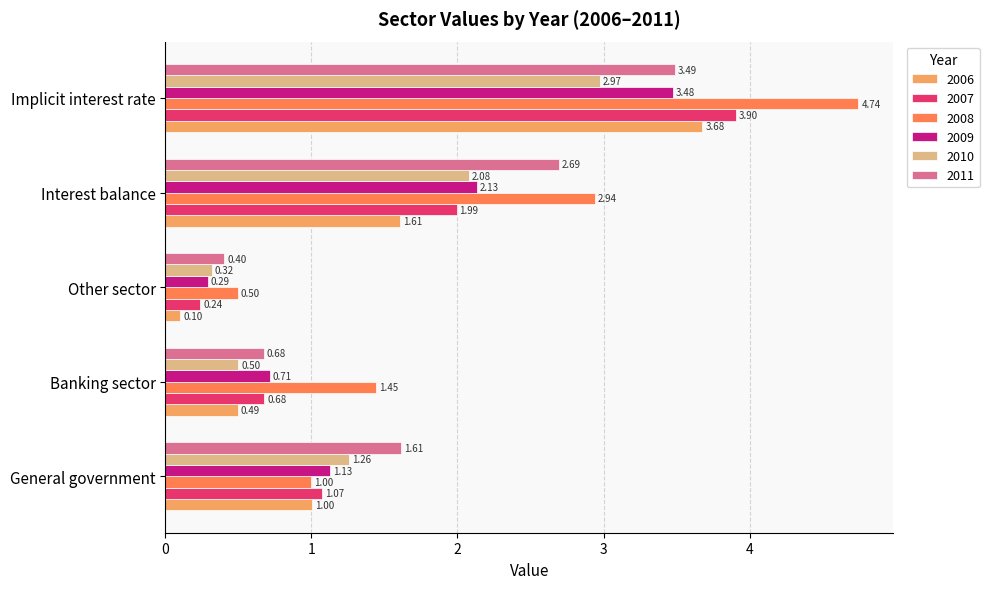

The 2008 series shows 1.6 at Implicit interest rate. True or false?

False